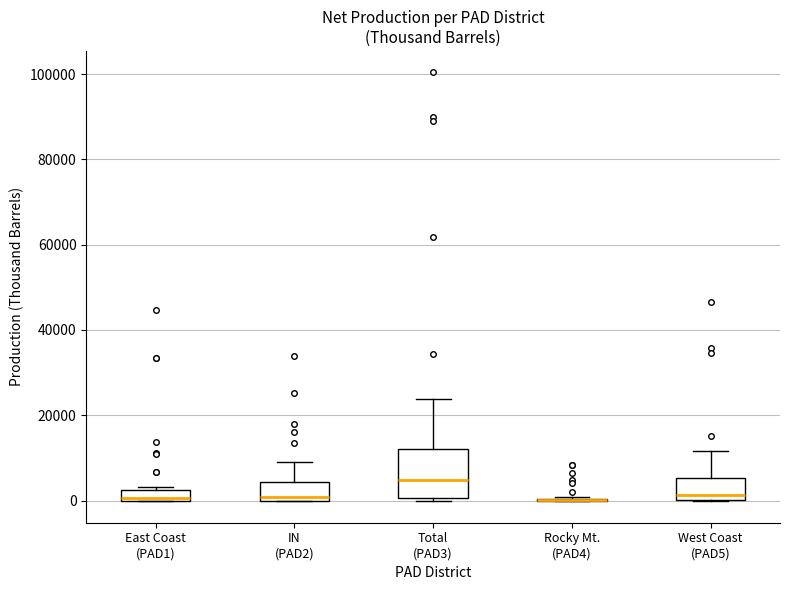

Which box is the tallest, from its lower edge to its upper edge?

Total (PAD3)